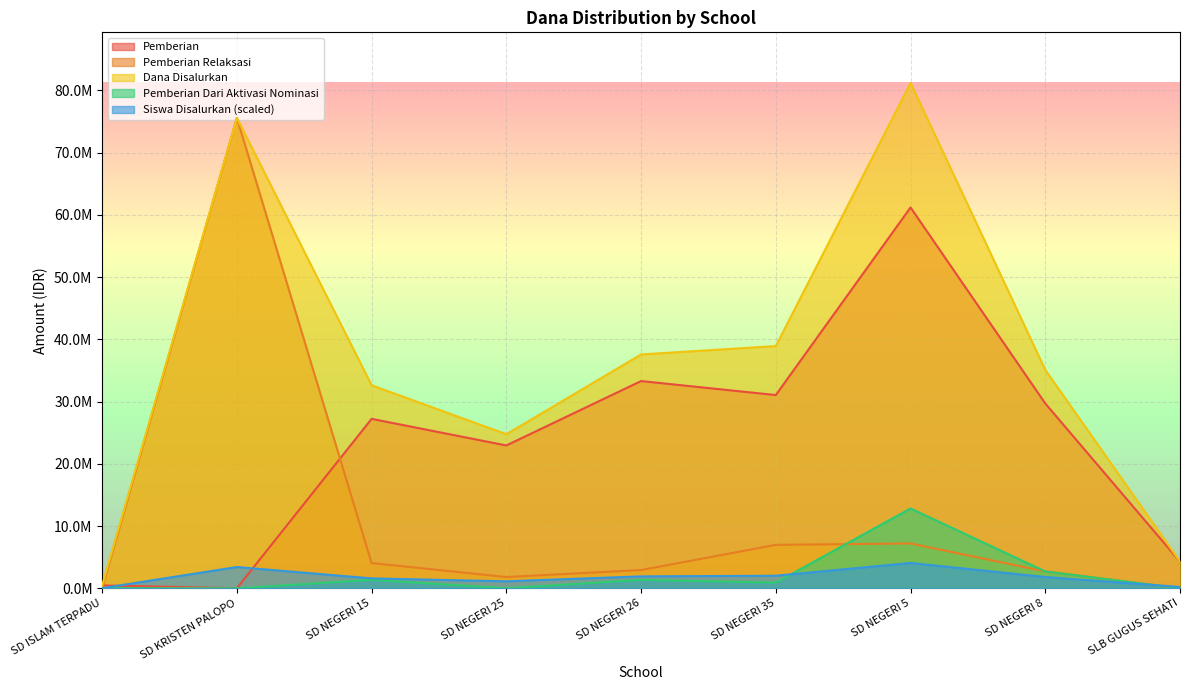

At how many categories does at least one series exceed 58849805?

2